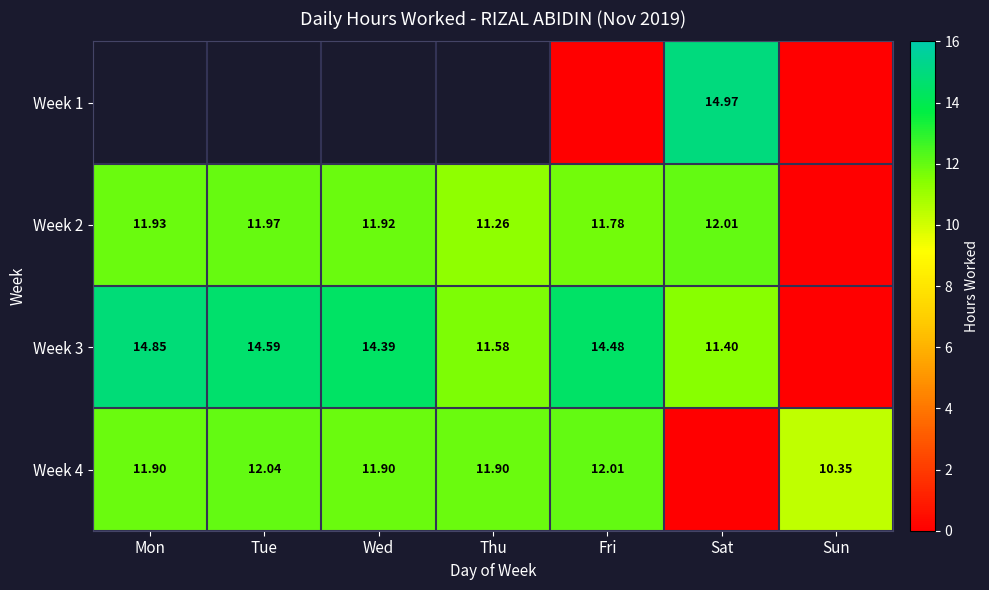

At which category is the sum across all series the highest?

Sat